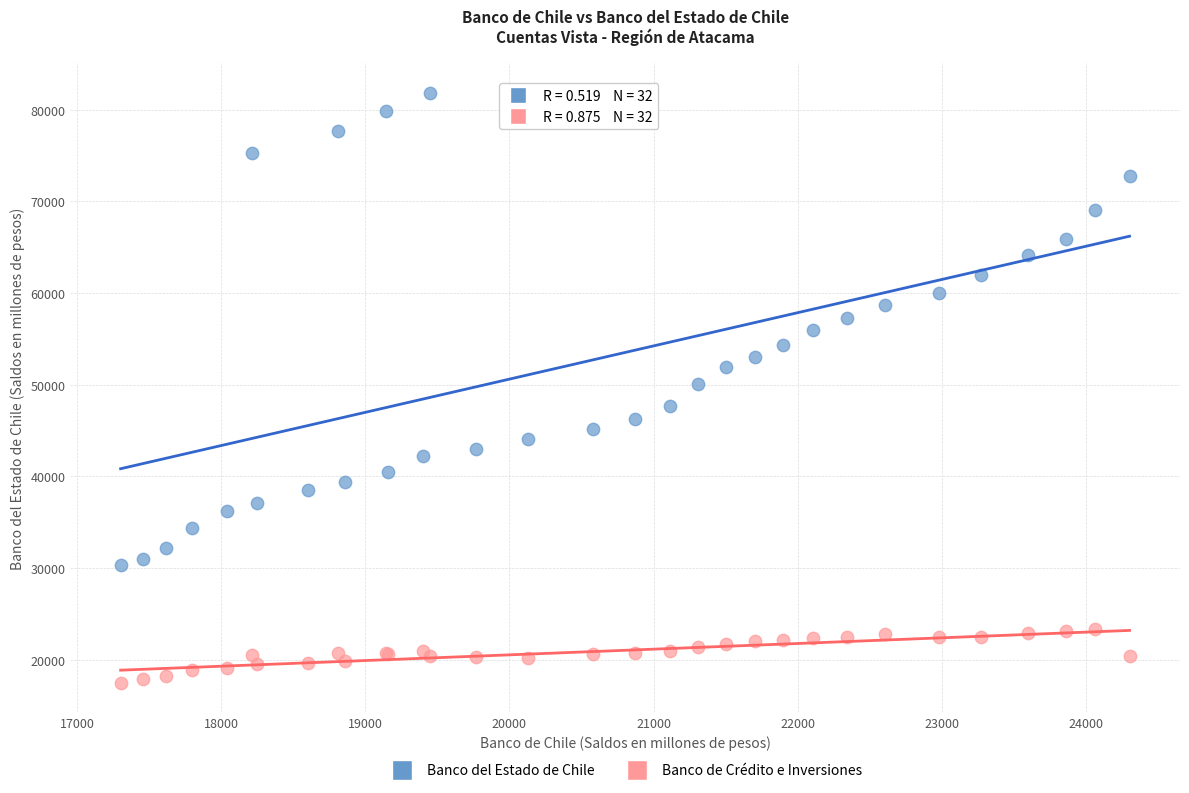

Which series contains the highest Y value?

Banco del Estado de Chile